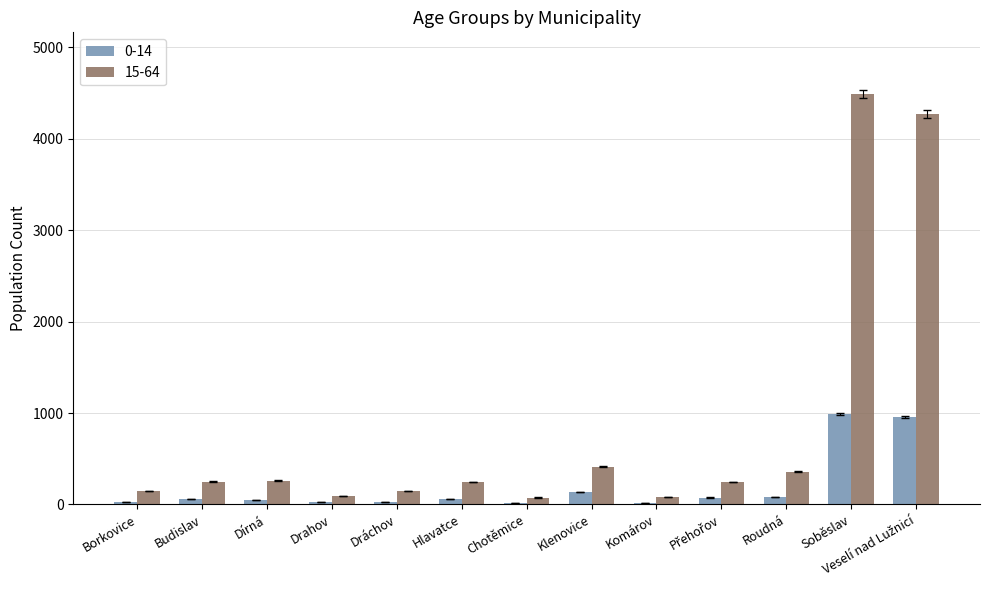

Which category has the highest value in the 15-64 series?

Soběslav